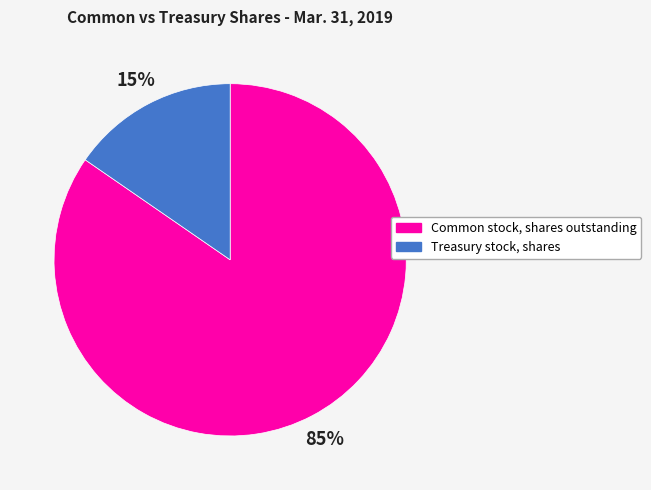

Which slice is the smallest?

Treasury stock, shares